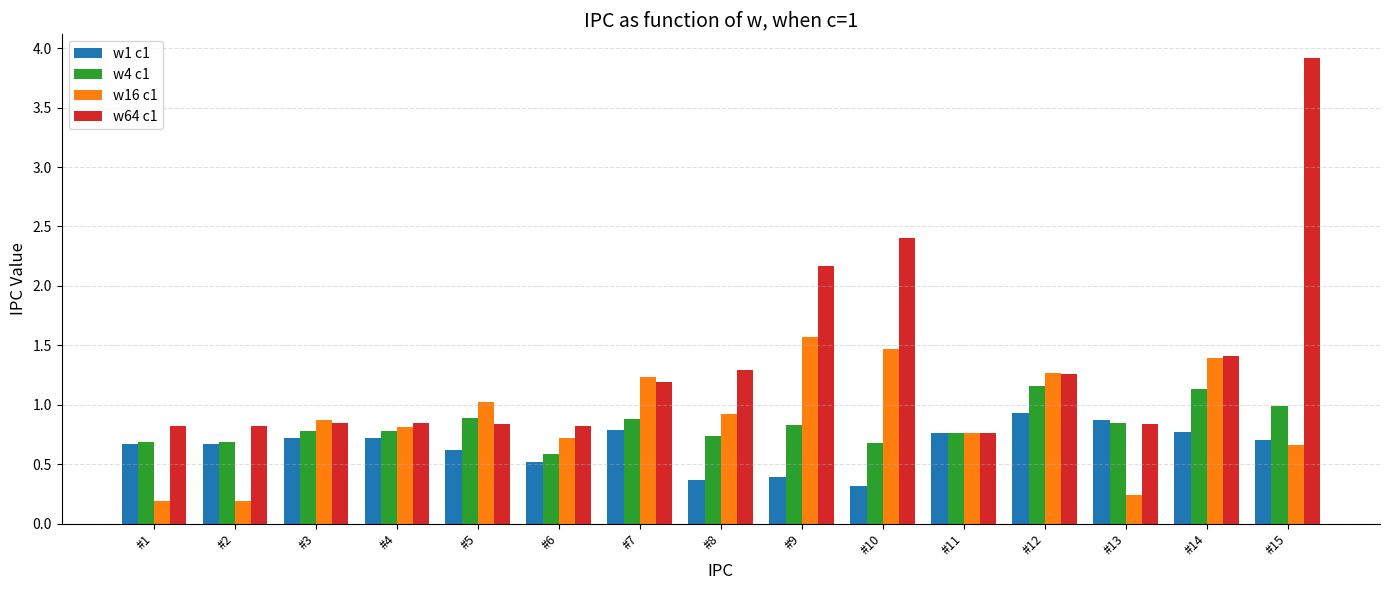

What is the spread (max minus min) of values at #1?

0.6